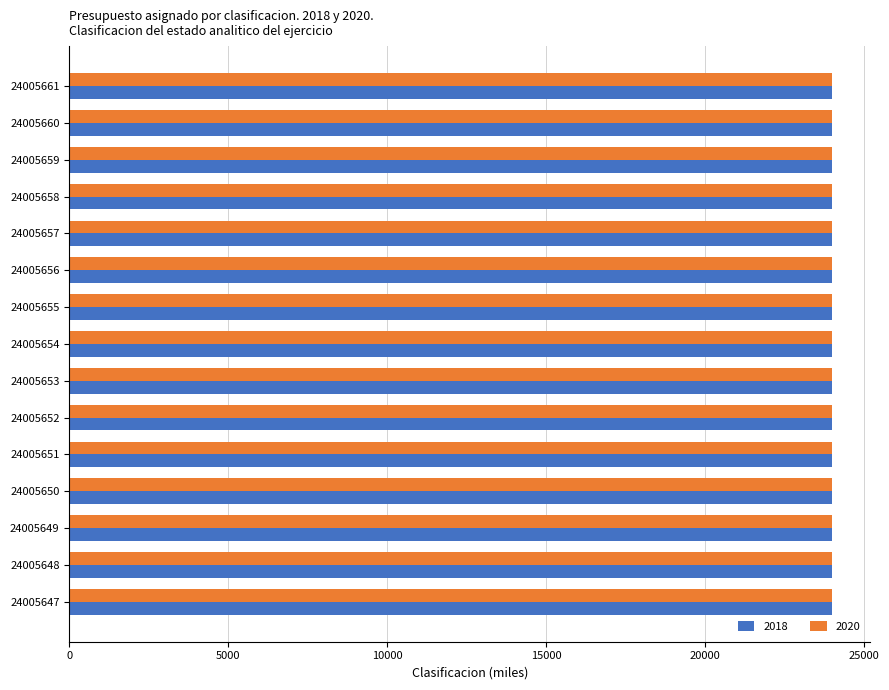

What is the maximum value shown in the chart?

24005.7